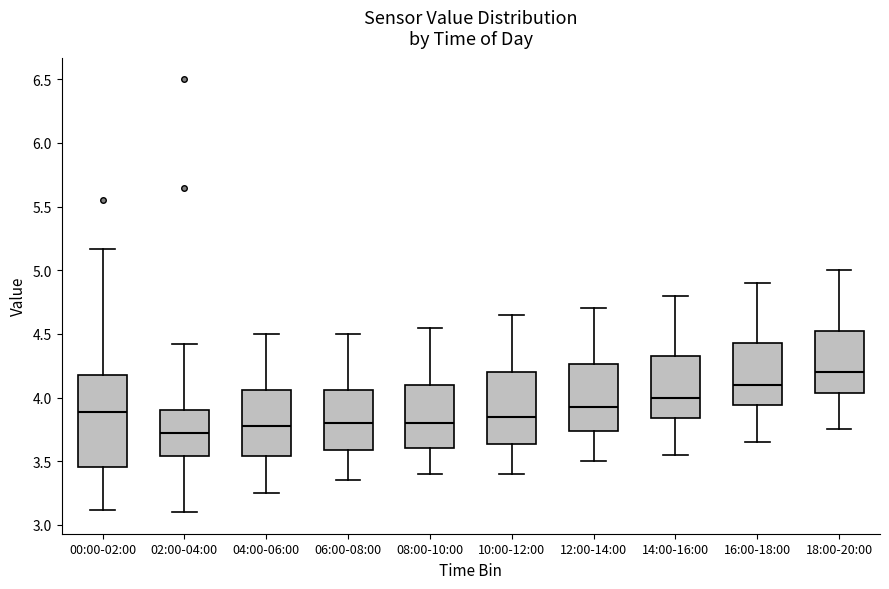

Where does the median line of the box for 02:00-04:00 sit on the y-axis? The values are not printed on the chart, so give them approximately, as read against the axis.

3.75